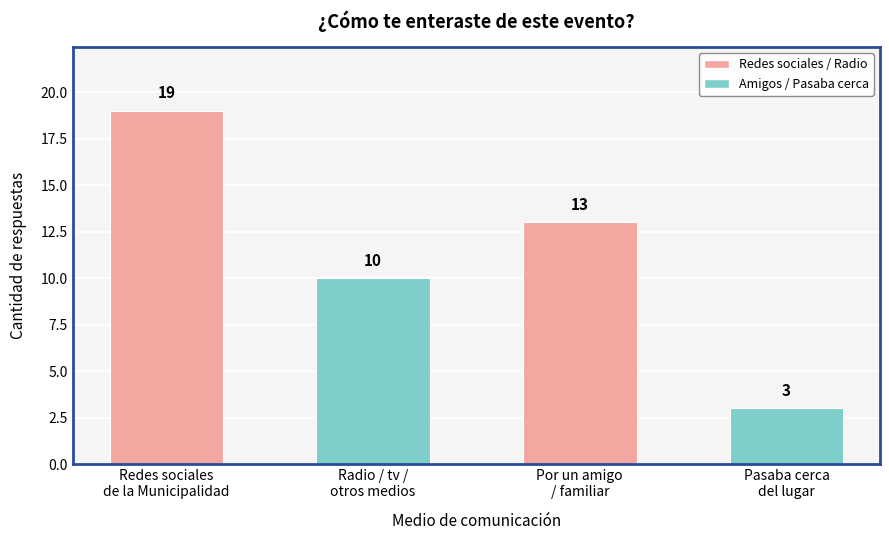

Reading left to right, what are all the values shown in this chart?

19	10	13	3